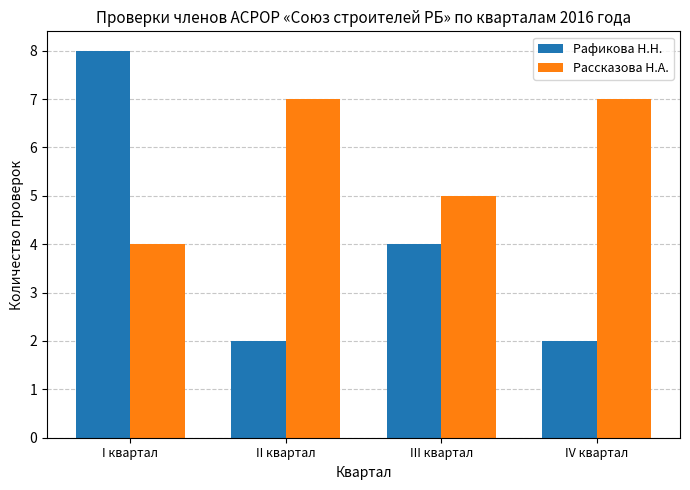

What is the maximum value shown in the chart?

8